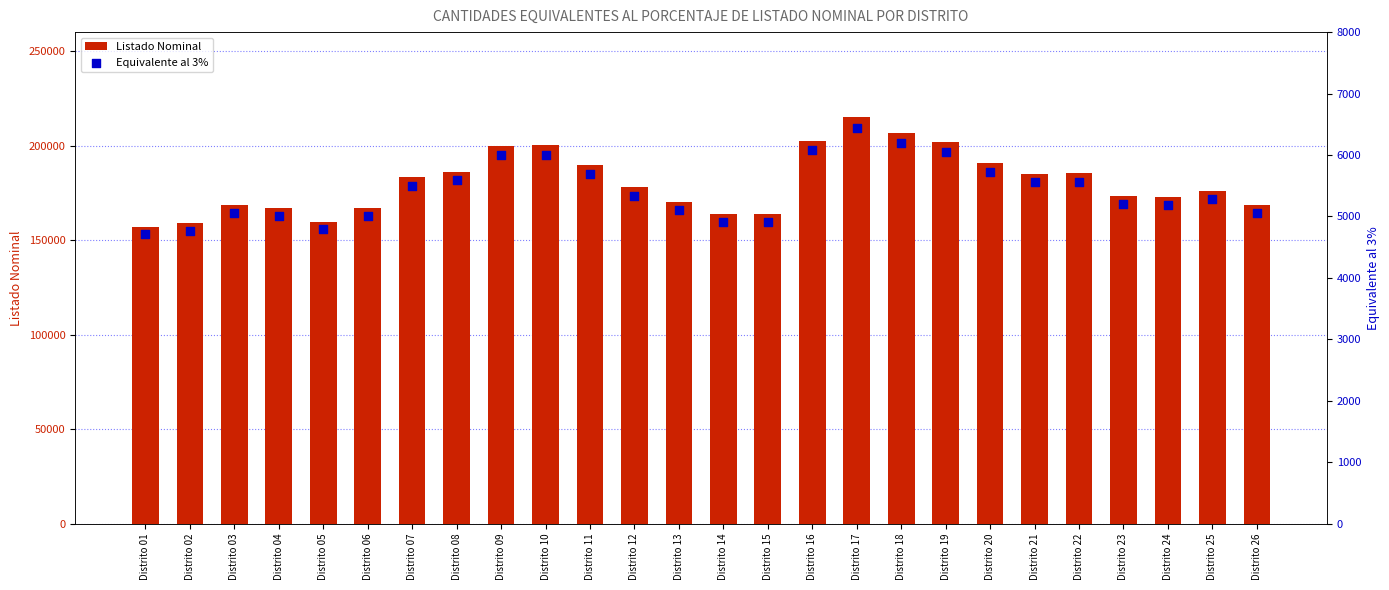

Which series contains the highest Y value?

Listado Nominal